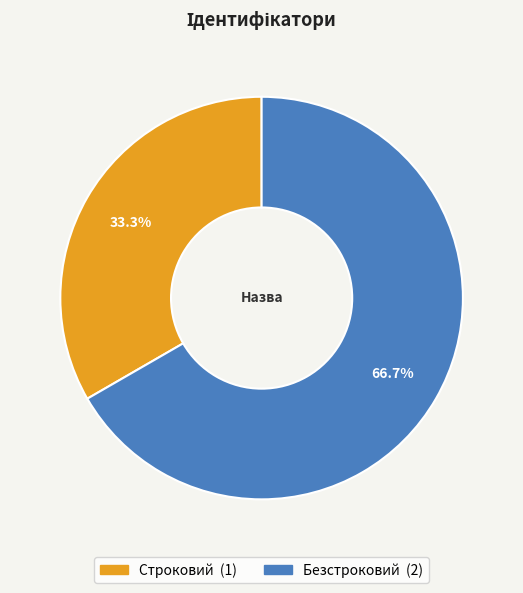

Which category has the biggest portion of the pie?

Безстроковий